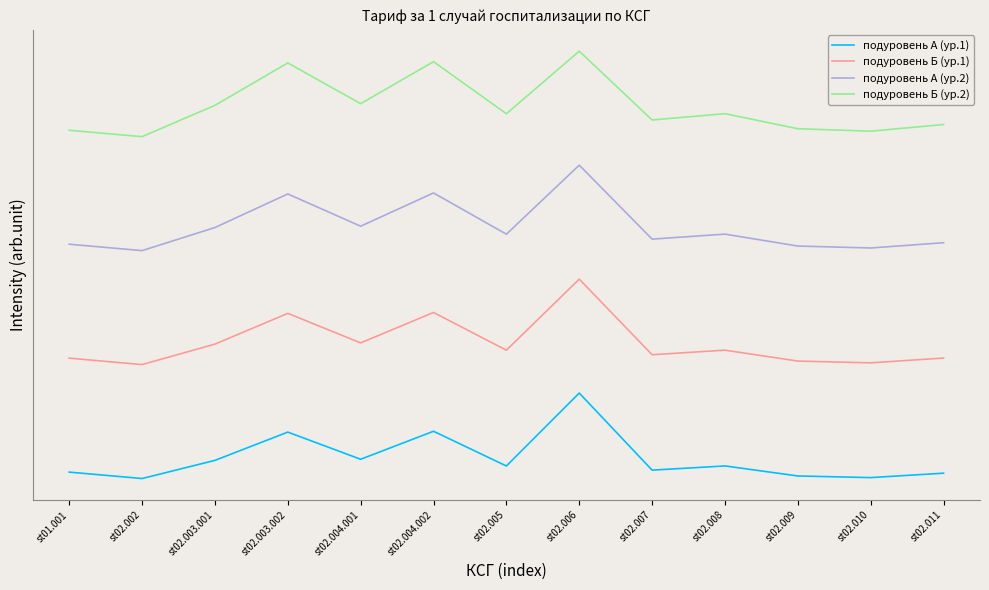

Is this an area chart (filled region under the line)?

No